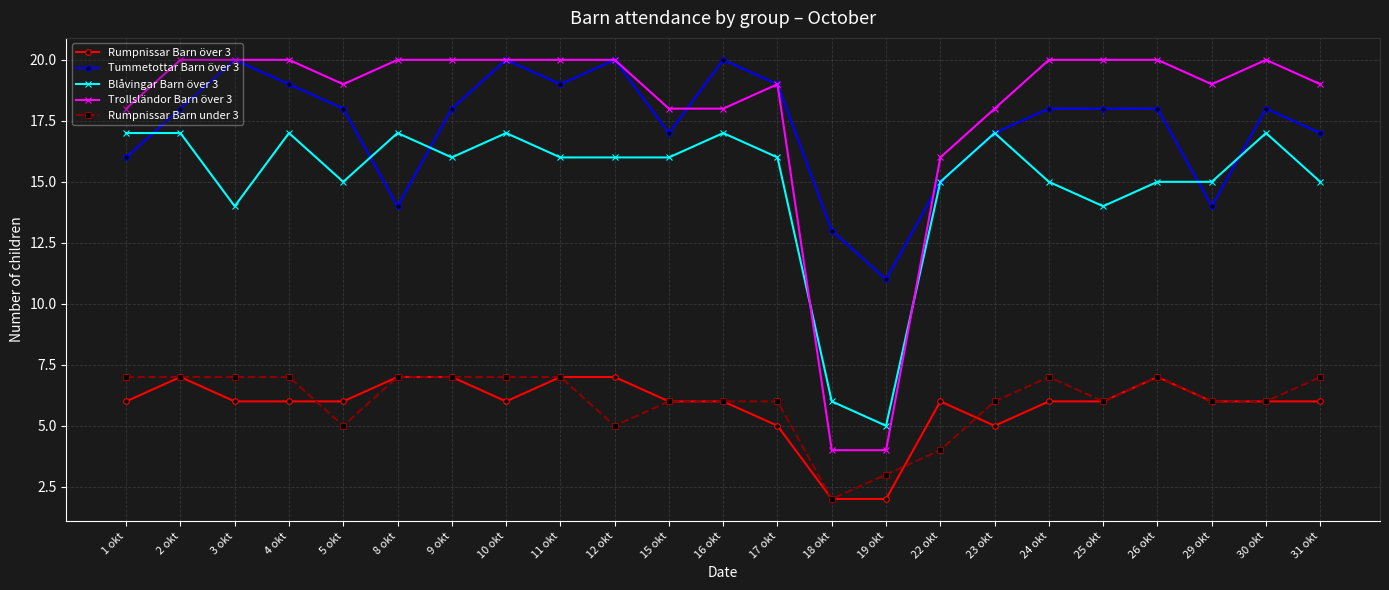

Which series ends up on top after the final intersection of Tummetottar Barn över 3 and Trollsländor Barn över 3?

Trollsländor Barn över 3